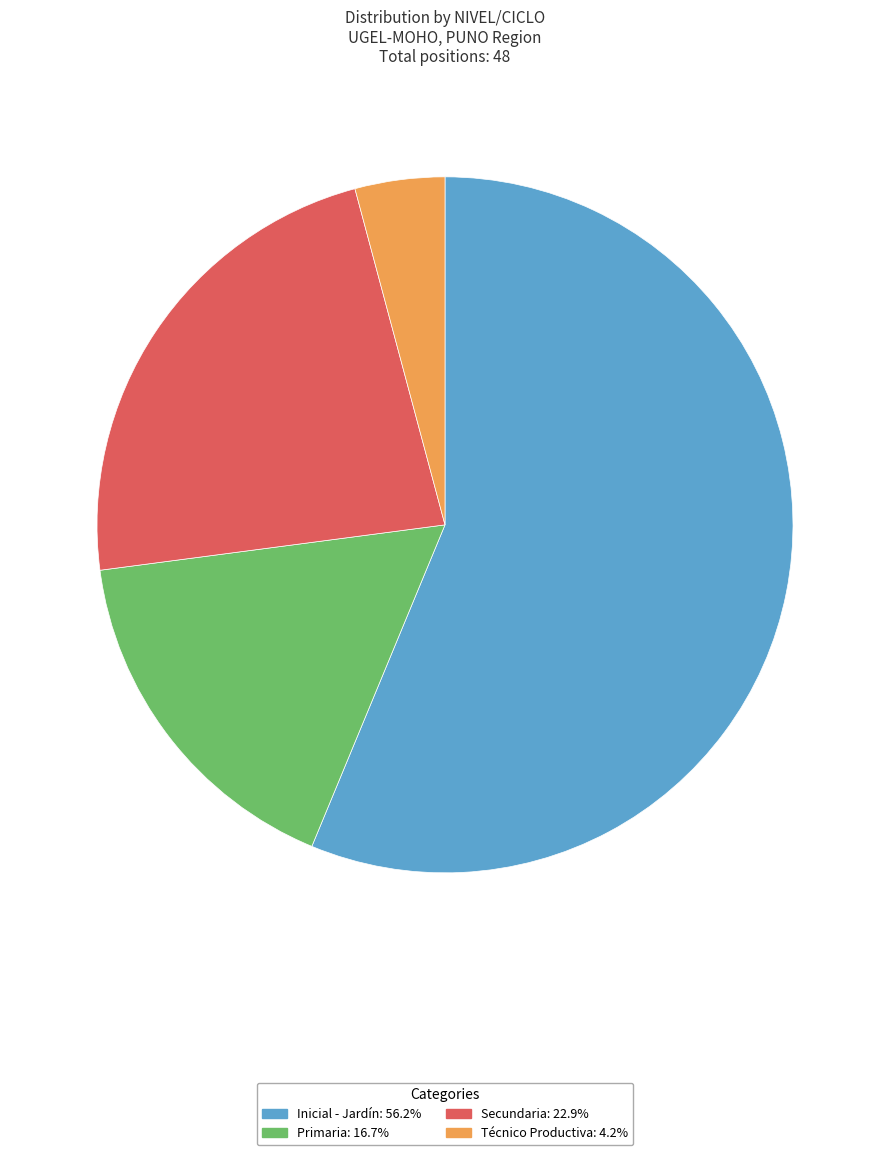

What is the ratio of the value at Inicial - Jardín to the value at Técnico Productiva?

13.5